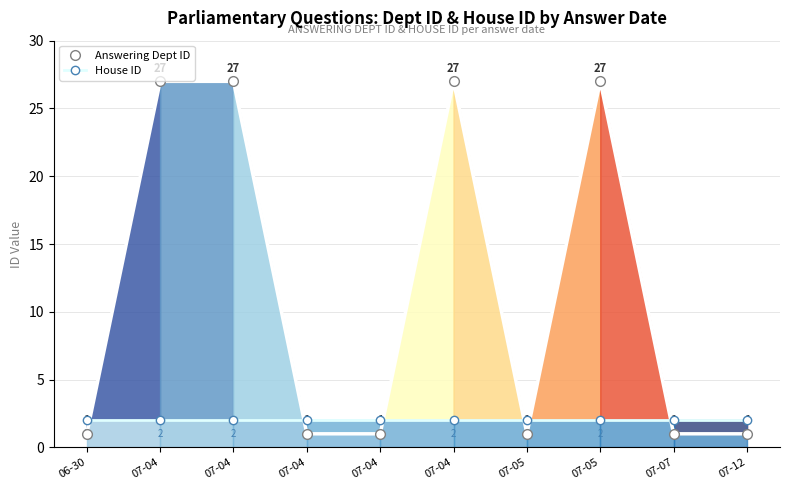

What is the sum of all House ID values?

20